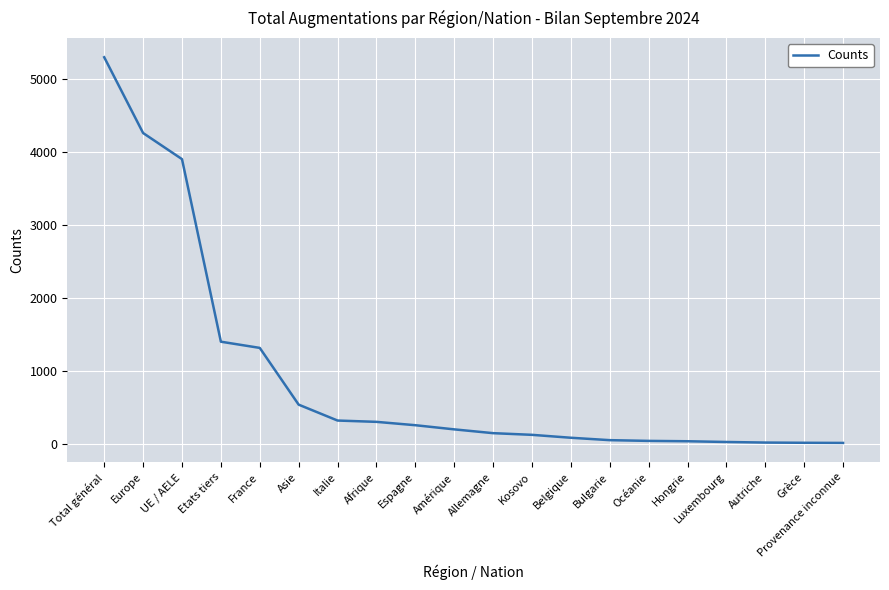

Which has a higher value, Italie or Total général?

Total général